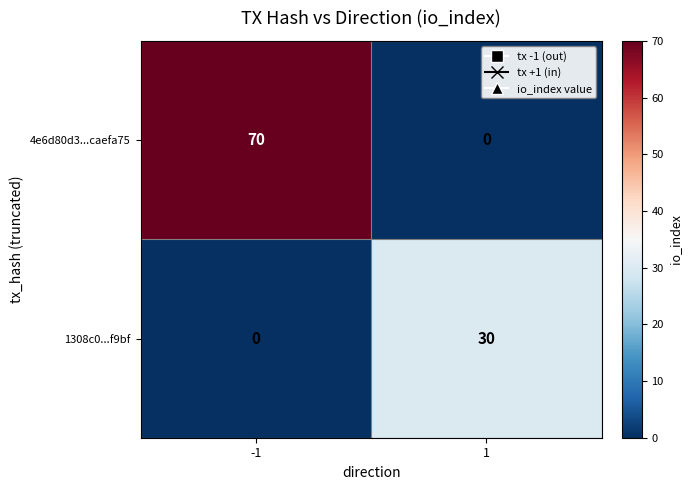

How many data points in 4e6d80d3...caefa75 are less than 70?

1